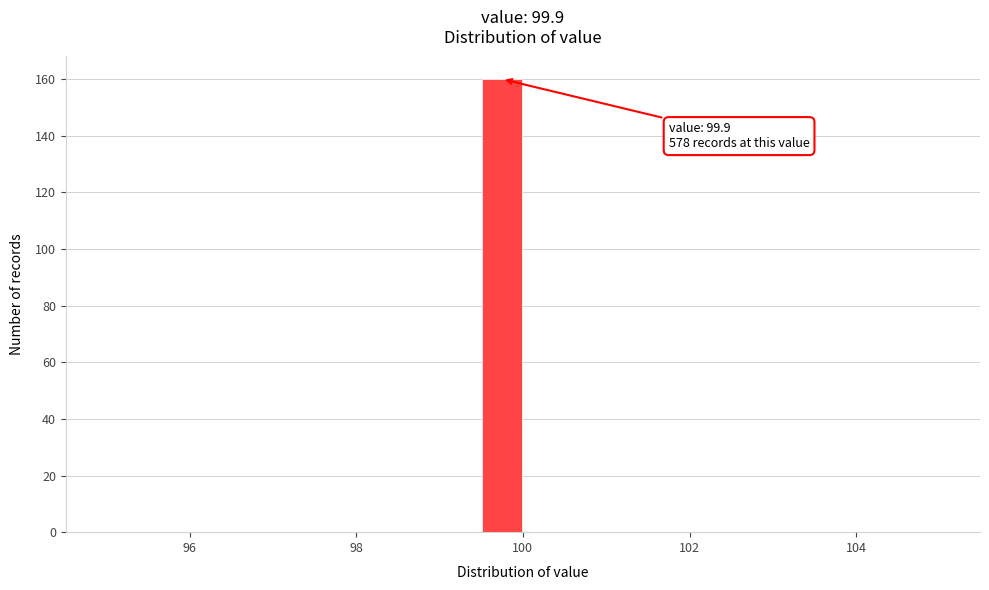

Around what value on the x-axis is the tallest bar? Give the approximate position of its centre, as read against the axis.

99.8